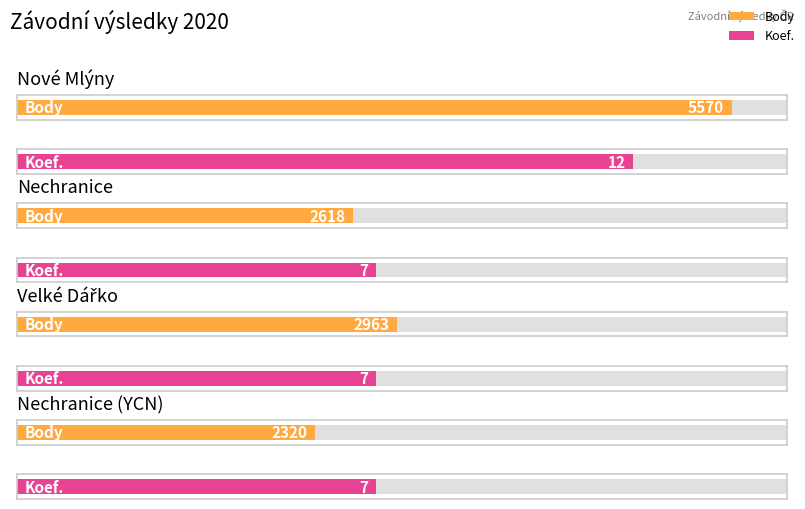

At which label does Body reach its peak?

Nové Mlýny